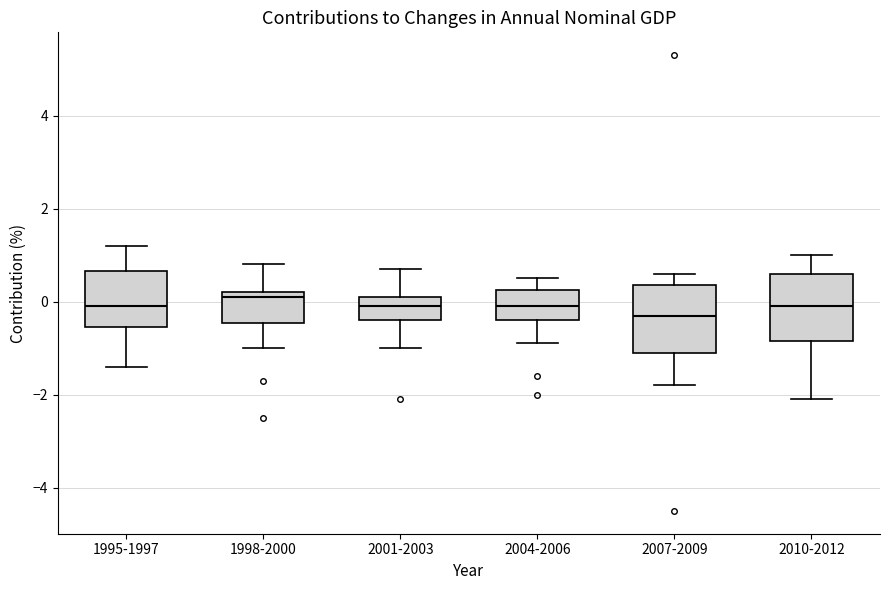

Reading left to right, read every box against the y-axis: the position of its median line, the range the box covers, and the ends of its whiskers. The values are not printed on the chart, so give them approximately, as read against the axis.

1995-1997: median 0.0, box -0.6 to 0.6, whiskers -1.4 to 1.2
1998-2000: median 0.2 (just below the box's upper edge), box -0.4 to 0.2, whiskers -1.0 to 0.8
2001-2003: median 0.0, box -0.4 to 0.2, whiskers -1.0 to 0.8
2004-2006: median 0.0, box -0.4 to 0.2, whiskers -0.8 to 0.6
2007-2009: median -0.2, box -1.0 to 0.4, whiskers -1.8 to 0.6
2010-2012: median 0.0, box -0.8 to 0.6, whiskers -2.0 to 1.0